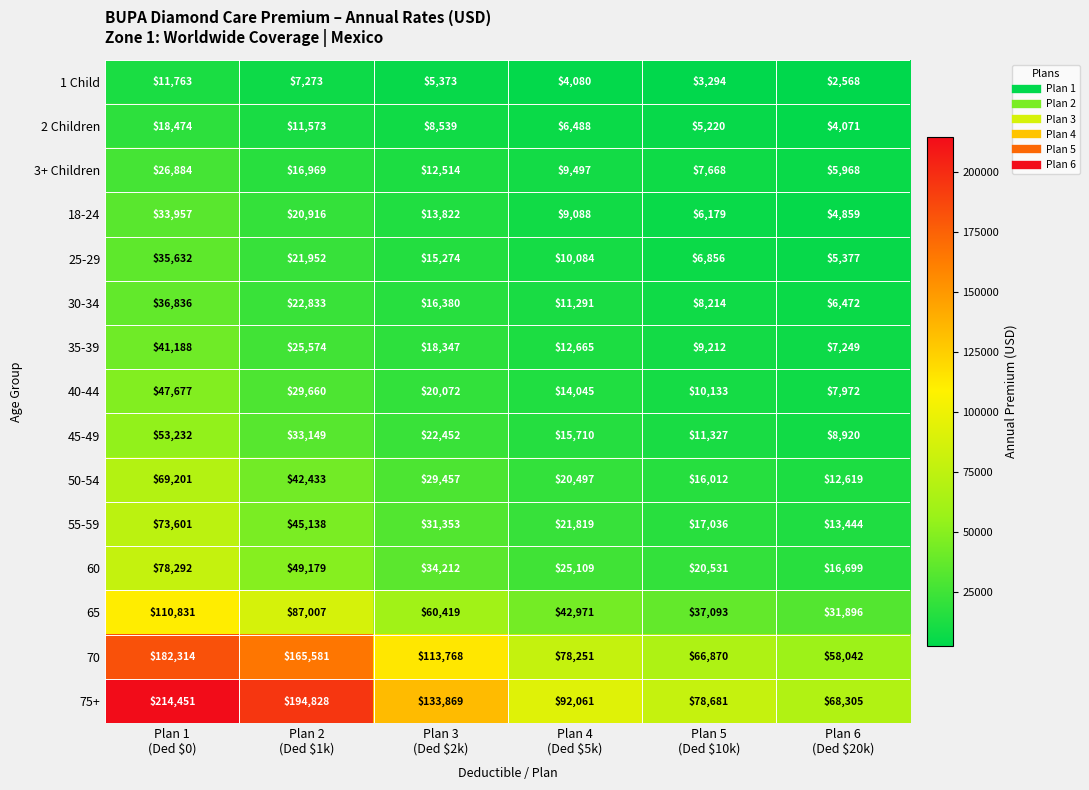

List the series in order of their peak value, lowest first.

1 Child, 2 Children, 3+ Children, 18-24, 25-29, 30-34, 35-39, 40-44, 45-49, 50-54, 55-59, 60, 65, 70, 75+